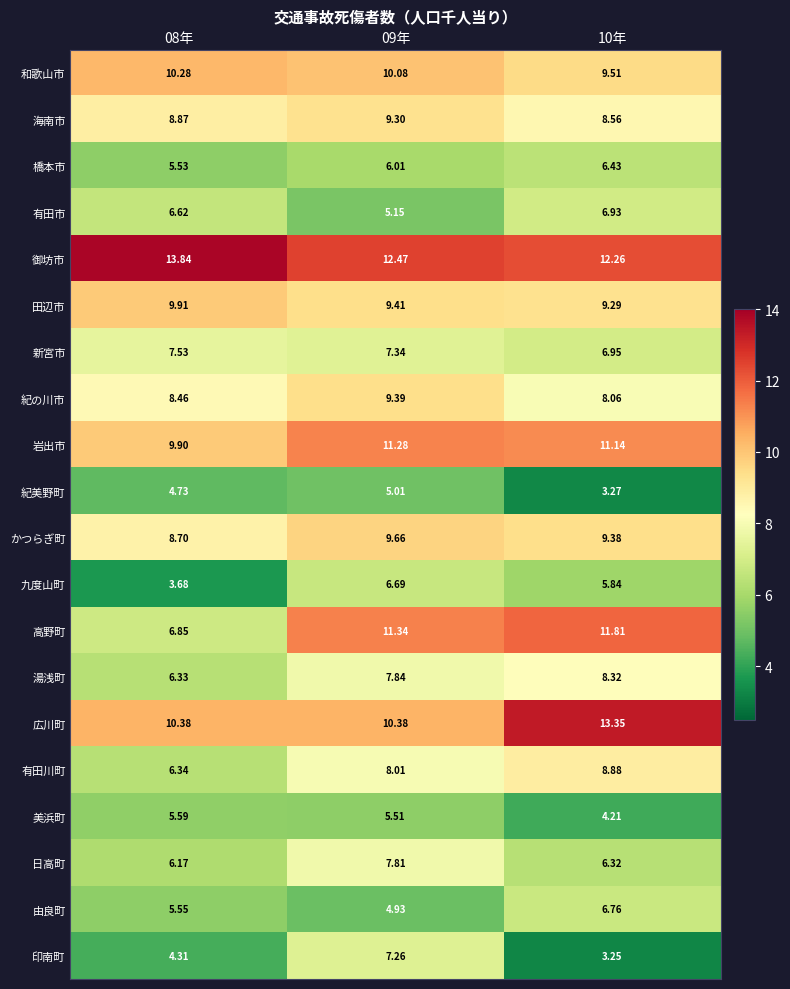

At 08年, list the series in order from smallest to largest.

九度山町, 印南町, 紀美野町, 橋本市, 由良町, 美浜町, 日高町, 湯浅町, 有田川町, 有田市, 高野町, 新宮市, 紀の川市, かつらぎ町, 海南市, 岩出市, 田辺市, 和歌山市, 広川町, 御坊市